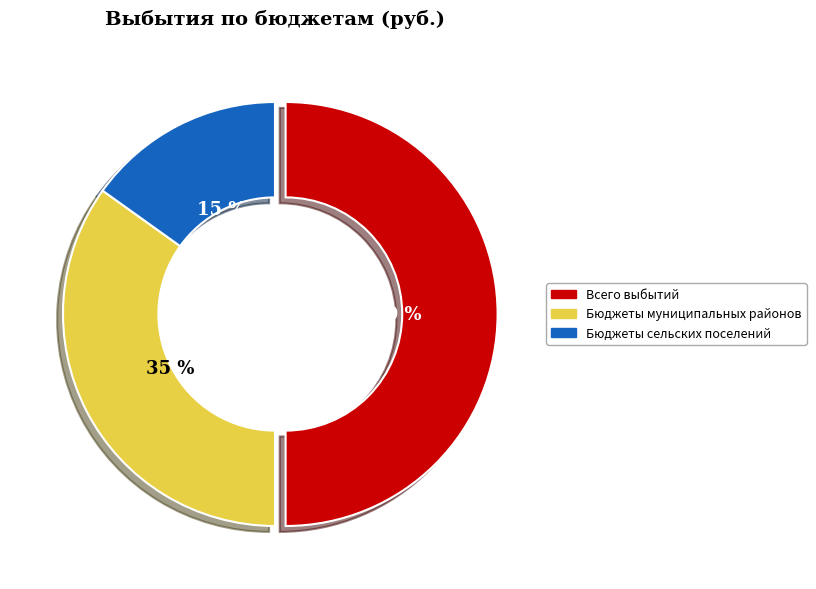

Between Всего выбытий and Бюджеты сельских поселений, which is larger?

Всего выбытий